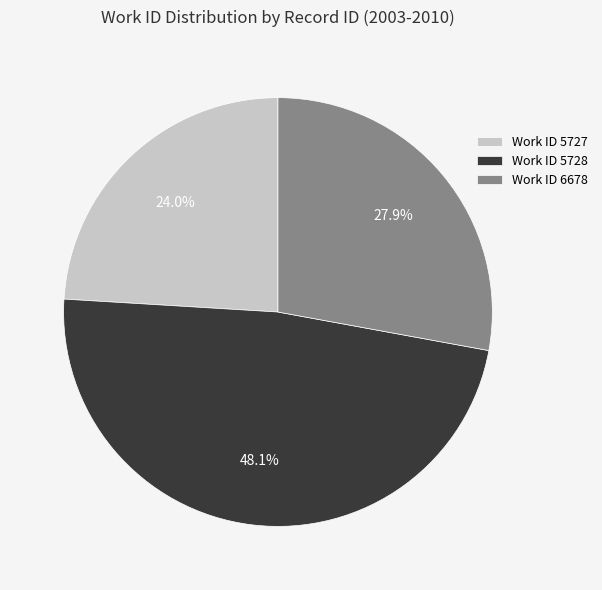

Combined, what portion of the pie is Work ID 5727 and Work ID 5728?

72.1%